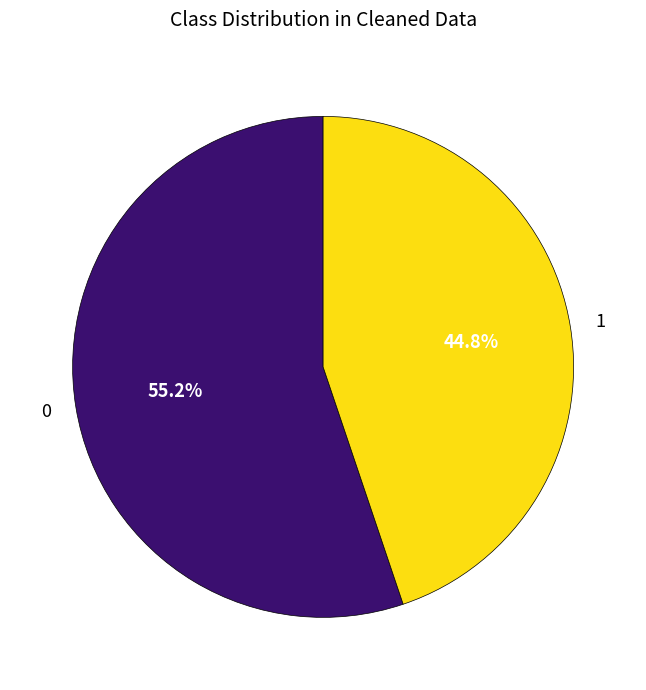

What is the ratio of the value at 0 to the value at 1?

1.2